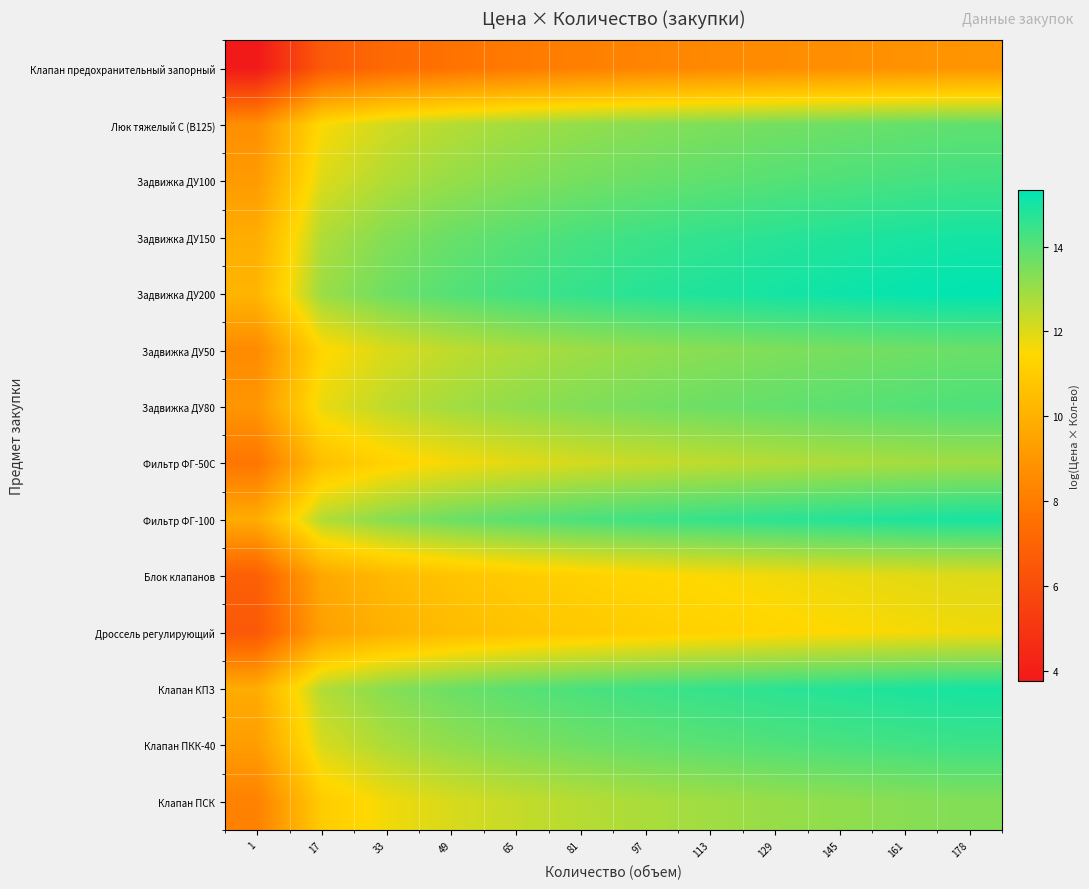

Reading left to right, what are all the values shown in this chart?

Клапан предохранительный запорный: 1=3.8	17=6.6	33=7.2	49=7.6	65=7.9	81=8.1	97=8.3	113=8.5	129=8.6	145=8.7	161=8.8	178=8.9
Люк тяжелый С (В125): 1=8.7	17=11.5	33=12.2	49=12.6	65=12.9	81=13.1	97=13.3	113=13.4	129=13.6	145=13.7	161=13.8	178=13.9
Задвижка ДУ100: 1=9.2	17=12.0	33=12.7	49=13.1	65=13.3	81=13.6	97=13.7	113=13.9	129=14.0	145=14.1	161=14.3	178=14.4
Задвижка ДУ150: 1=9.8	17=12.7	33=13.3	49=13.7	65=14.0	81=14.2	97=14.4	113=14.6	129=14.7	145=14.8	161=14.9	178=15.0
Задвижка ДУ200: 1=10.2	17=13.0	33=13.7	49=14.0	65=14.3	81=14.6	97=14.7	113=14.9	129=15.0	145=15.1	161=15.2	178=15.3
Задвижка ДУ50: 1=8.5	17=11.4	33=12.0	49=12.4	65=12.7	81=12.9	97=13.1	113=13.3	129=13.4	145=13.5	161=13.6	178=13.7
Задвижка ДУ80: 1=9.0	17=11.8	33=12.5	49=12.9	65=13.2	81=13.4	97=13.6	113=13.7	129=13.8	145=14.0	161=14.1	178=14.2
Фильтр ФГ-50С: 1=7.7	17=10.6	33=11.2	49=11.6	65=11.9	81=12.1	97=12.3	113=12.5	129=12.6	145=12.7	161=12.8	178=12.9
Фильтр ФГ-100: 1=9.8	17=12.6	33=13.3	49=13.7	65=14.0	81=14.2	97=14.4	113=14.5	129=14.7	145=14.8	161=14.9	178=15.0
Блок клапанов: 1=6.8	17=9.6	33=10.3	49=10.7	65=11.0	81=11.2	97=11.4	113=11.5	129=11.7	145=11.8	161=11.9	178=12.0
Дроссель регулирующий: 1=6.5	17=9.3	33=10.0	49=10.4	65=10.7	81=10.9	97=11.1	113=11.2	129=11.4	145=11.5	161=11.6	178=11.7
Клапан КПЗ: 1=9.8	17=12.6	33=13.3	49=13.7	65=14.0	81=14.2	97=14.4	113=14.5	129=14.7	145=14.8	161=14.9	178=15.0
Клапан ПКК-40: 1=9.2	17=12.1	33=12.7	49=13.1	65=13.4	81=13.6	97=13.8	113=14.0	129=14.1	145=14.2	161=14.3	178=14.4
Клапан ПСК: 1=8.2	17=11.0	33=11.7	49=12.1	65=12.4	81=12.6	97=12.8	113=12.9	129=13.0	145=13.2	161=13.3	178=13.4